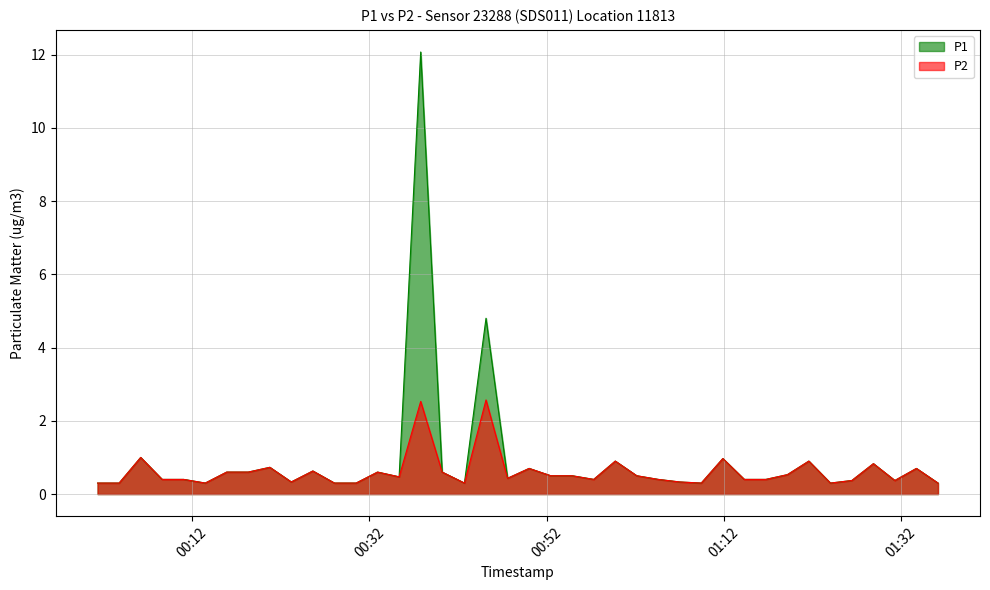

How many lines are shown in the chart?

2